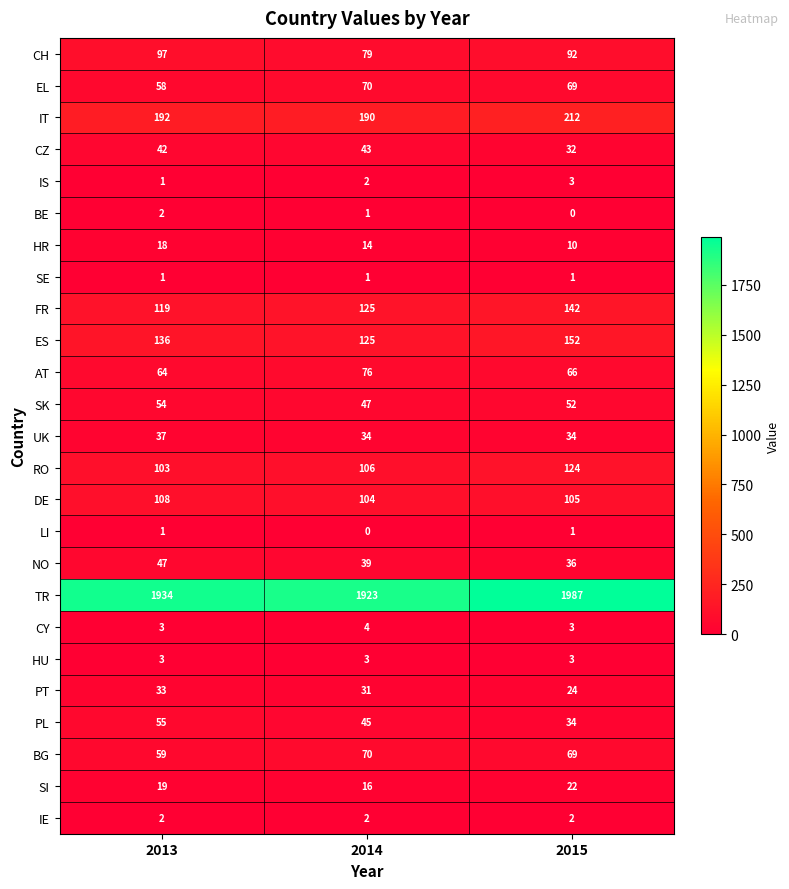

True or false: NO has a value of 19 at 2013.

False